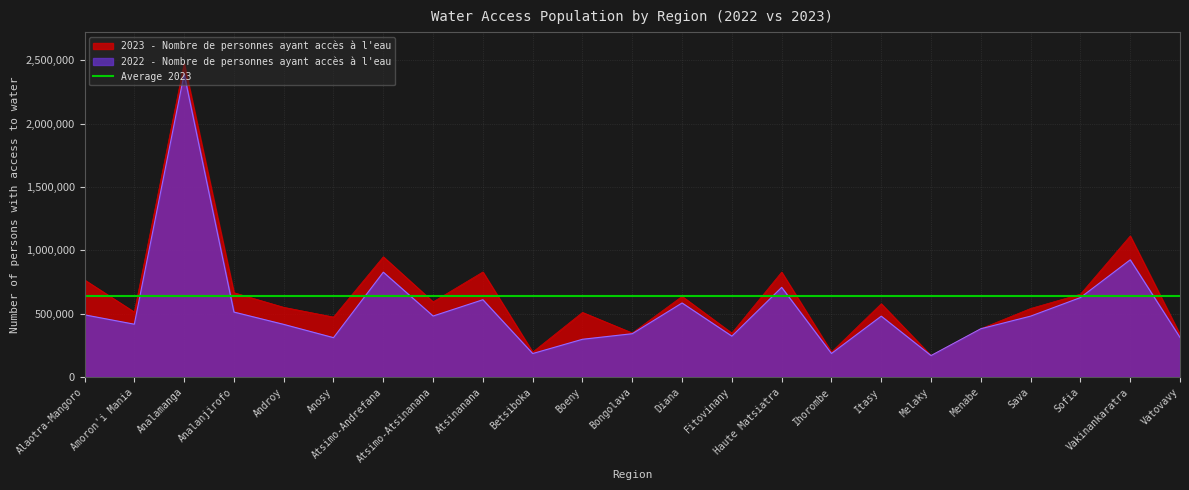

Reading left to right, what are all the values shown in this chart?

2022 - Nombre de personnes ayant accès à l'eau: 490905	416959	2391582	512793	415552	310776	827580	481510	610089	185443	297974	341958	584556	322751	707727	185822	480409	169463	381113	480649	627094	925163	311908
2023 - Nombre de personnes ayant accès à l'eau: 766491	512860	2474799	665479	550246	473448	949198	593417	829335	196767	510095	347691	636695	346629	828287	197039	578467	169463	381113	541067	653948	1113722	334983